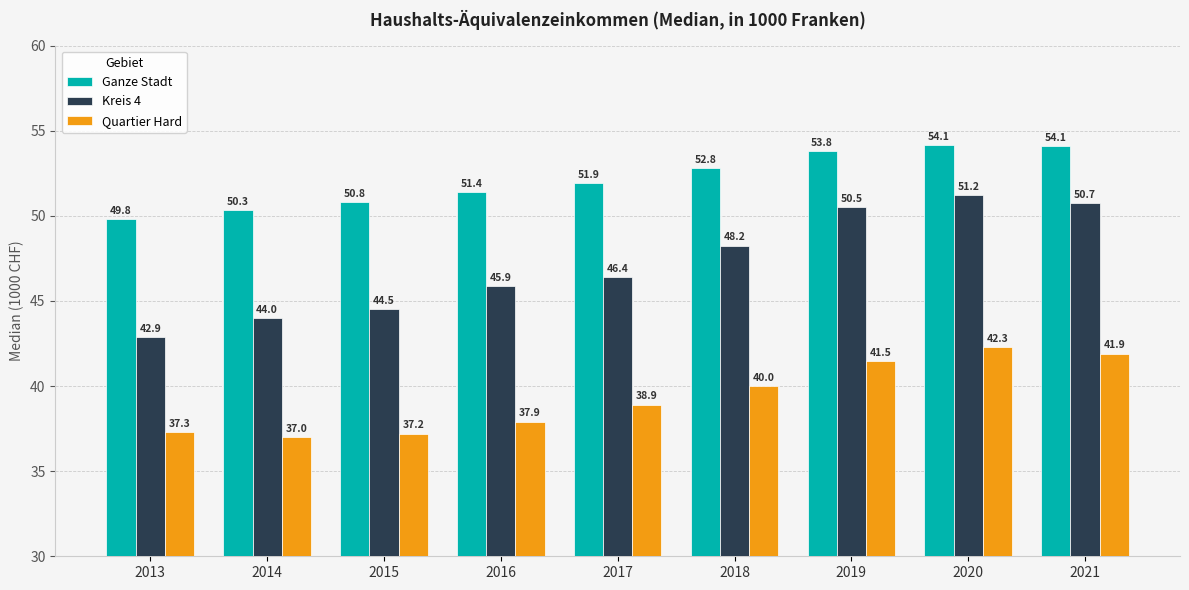

True or false: Kreis 4 has a value of 69.7 at 2013.

False